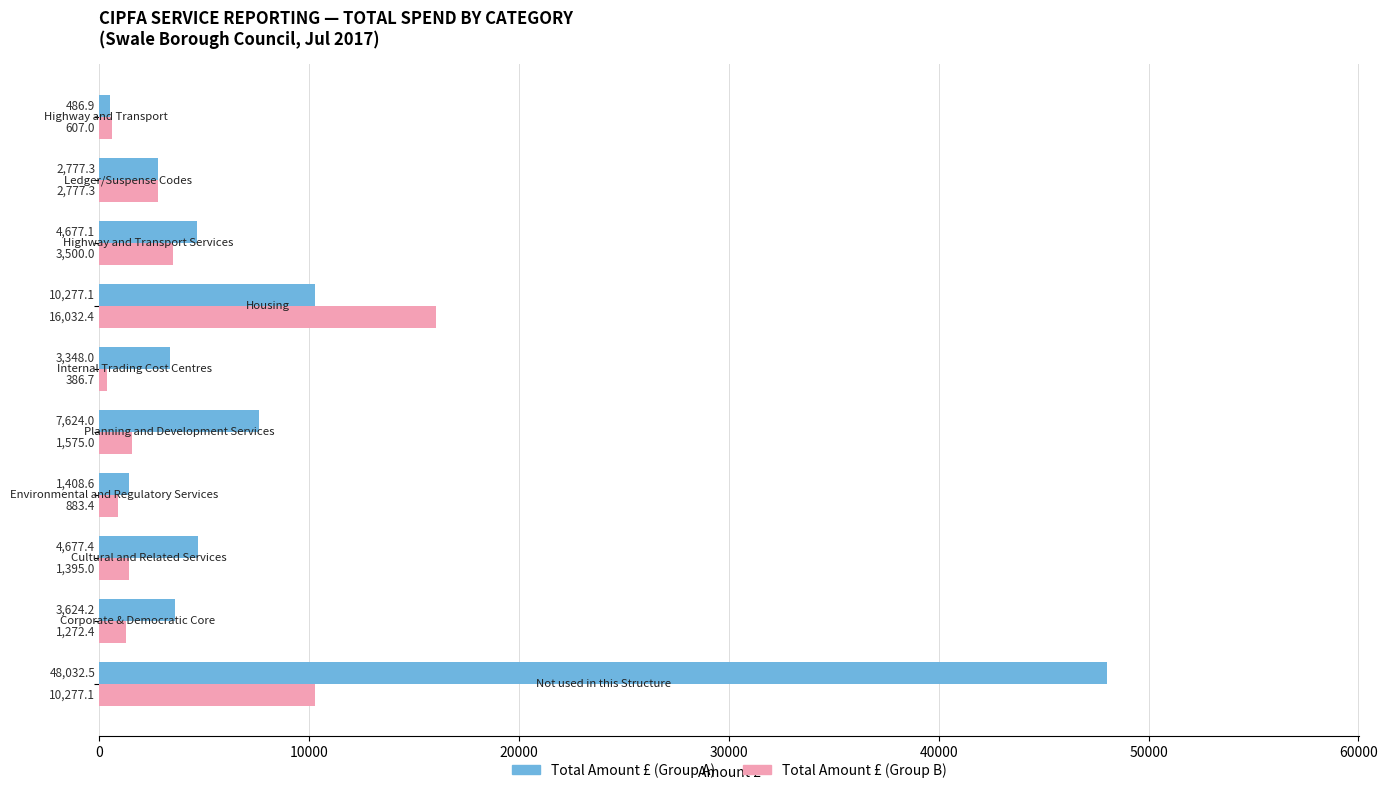

What is the difference between the maximum and minimum values in the Total Amount £ (Group A) series?

47545.6